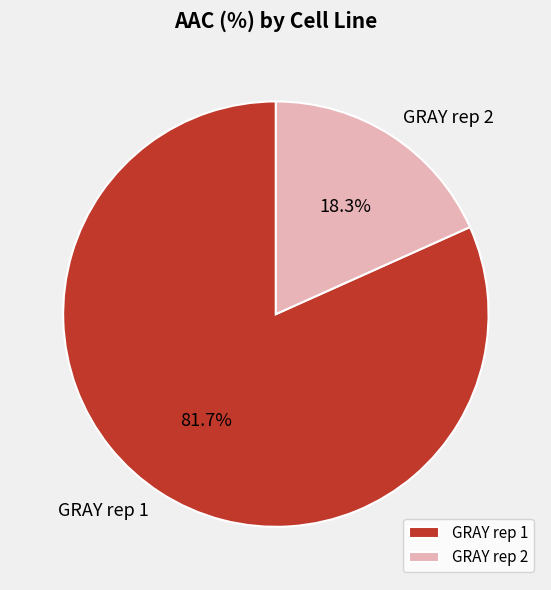

What percentage is NOT represented by GRAY rep 2?

81.7%